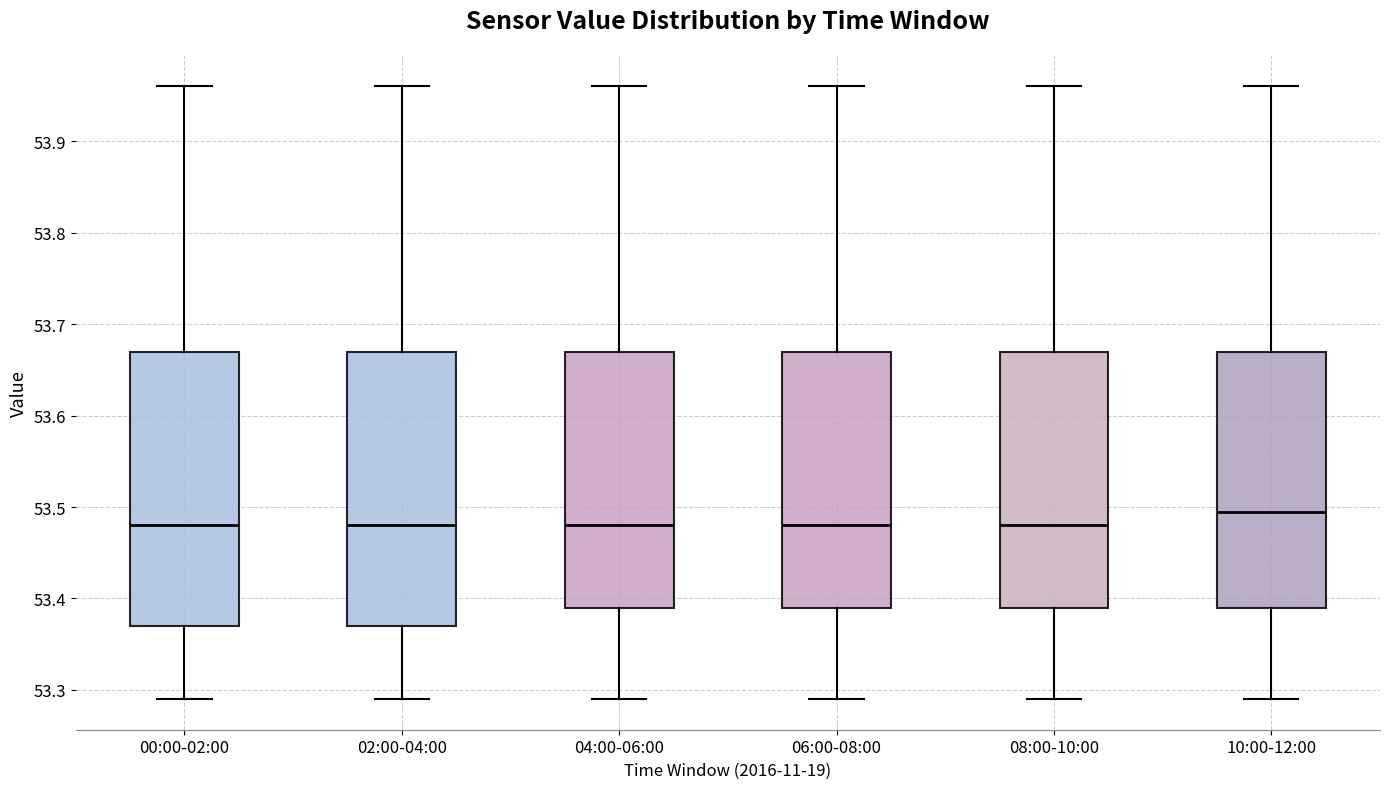

Reading left to right, read every box against the y-axis: the position of its median line, the range the box covers, and the ends of its whiskers. The values are not printed on the chart, so give them approximately, as read against the axis.

00:00-02:00: median 53.48, box 53.37 to 53.67, whiskers 53.29 to 53.96
02:00-04:00: median 53.48, box 53.37 to 53.67, whiskers 53.29 to 53.96
04:00-06:00: median 53.48, box 53.39 to 53.67, whiskers 53.29 to 53.96
06:00-08:00: median 53.48, box 53.39 to 53.67, whiskers 53.29 to 53.96
08:00-10:00: median 53.48, box 53.39 to 53.67, whiskers 53.29 to 53.96
10:00-12:00: median 53.50, box 53.39 to 53.67, whiskers 53.29 to 53.96